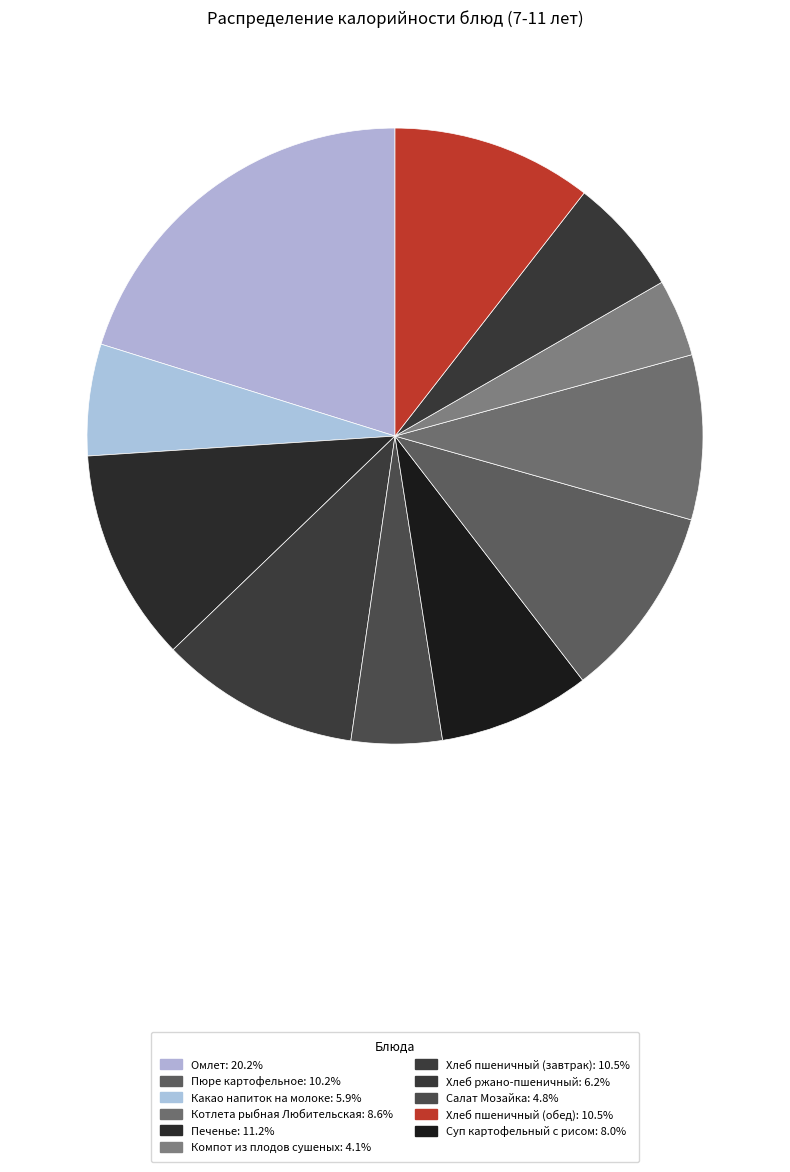

Count the number of slices in the pie.

11